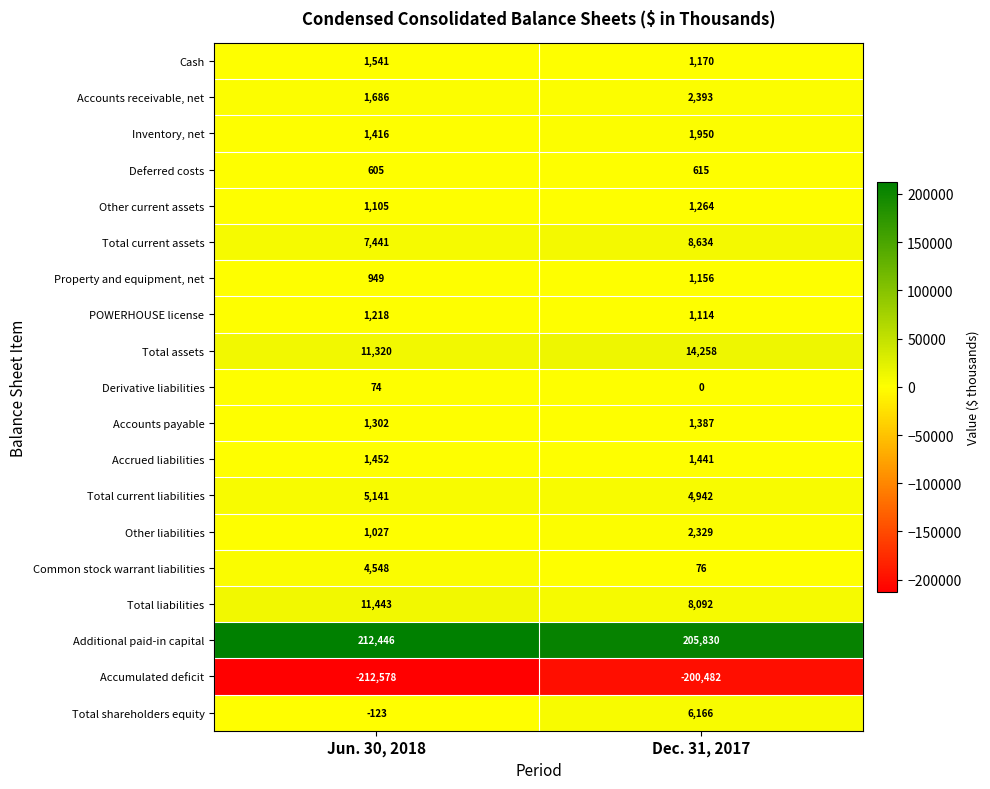

Which series changed the most between Jun. 30, 2018 and Dec. 31, 2017?

Accumulated deficit